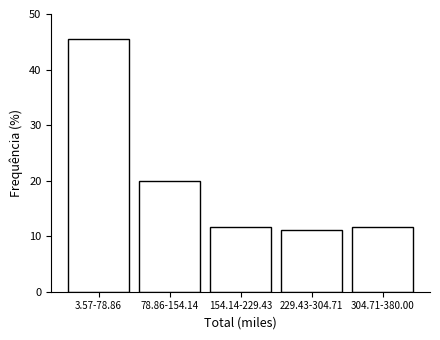

Reading left to right, what are all the values shown in this chart?

3.57-78.86=45.5	78.86-154.14=20.0	154.14-229.43=11.7	229.43-304.71=11.0	304.71-380.00=11.7